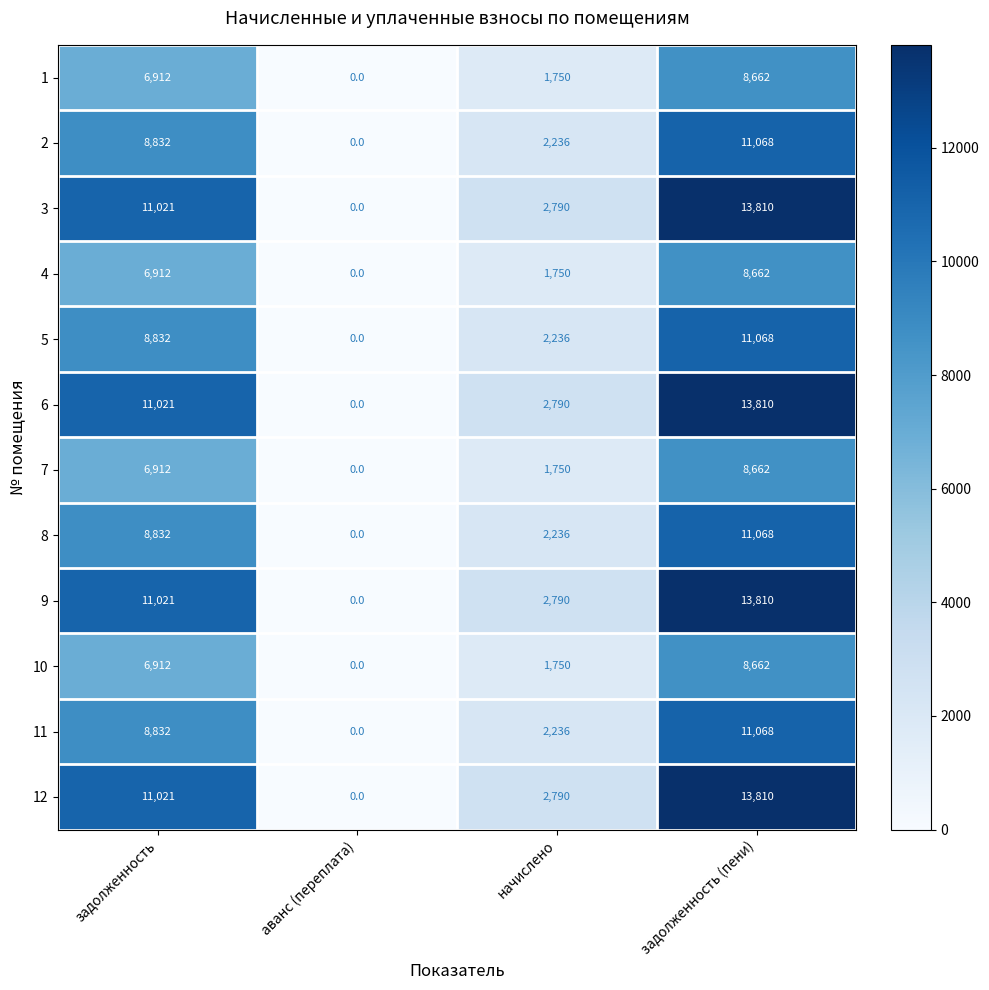

What is the difference between the maximum and minimum values in the 12 series?

13810